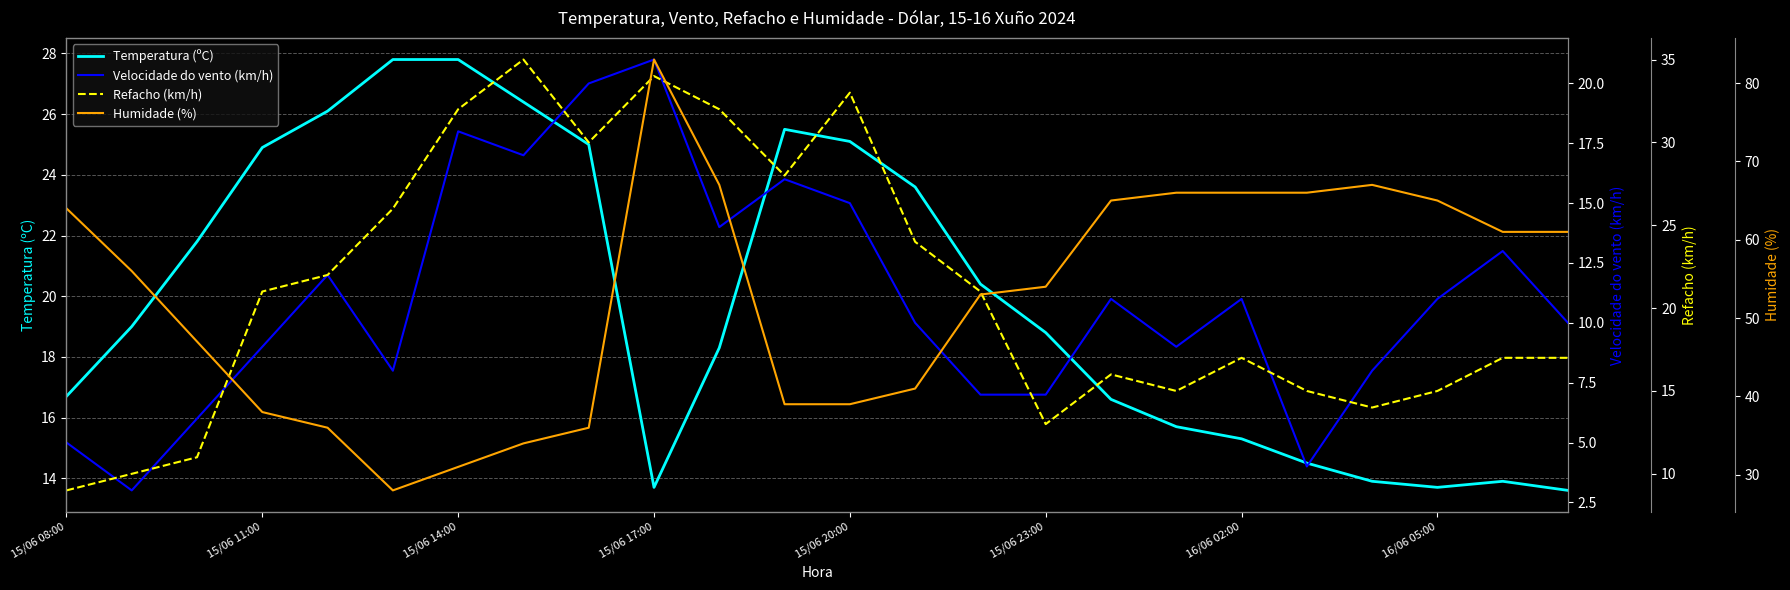

What is the lowest value of the Temperatura (ºC) series?

13.6